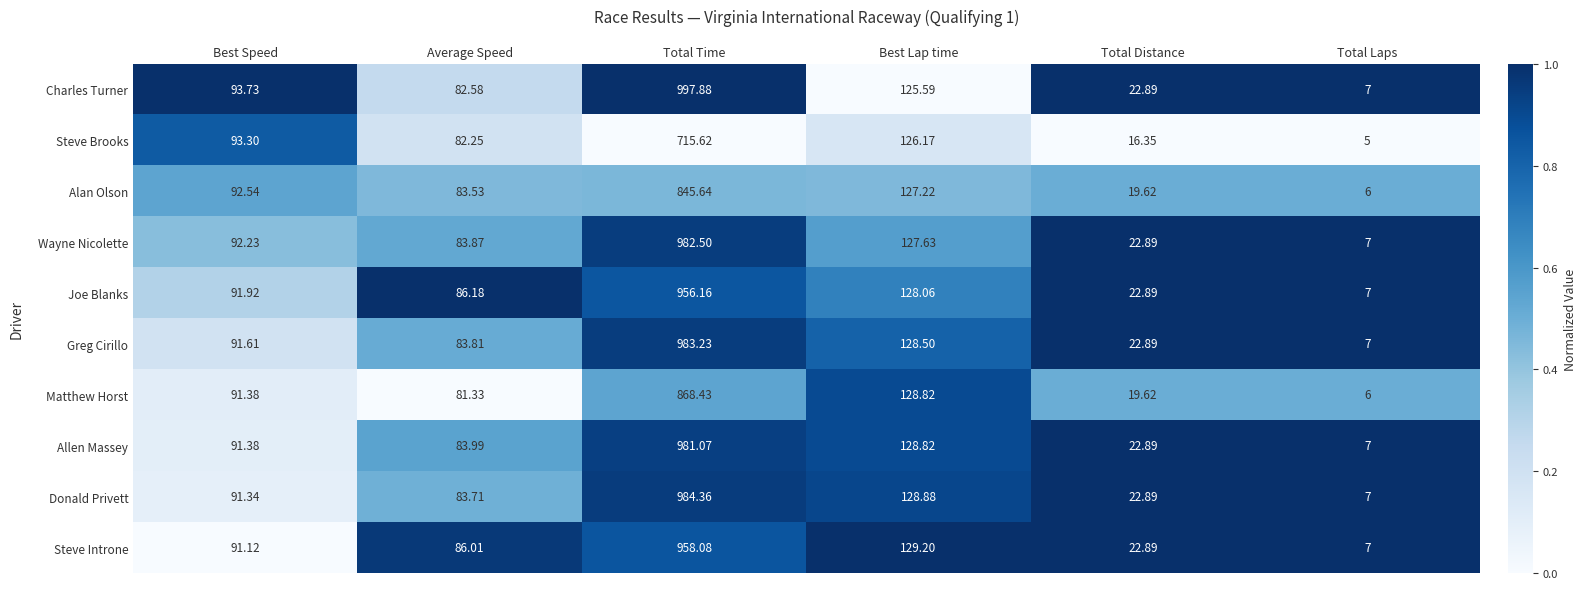

What is the total value across all series at Average Speed?

837.3